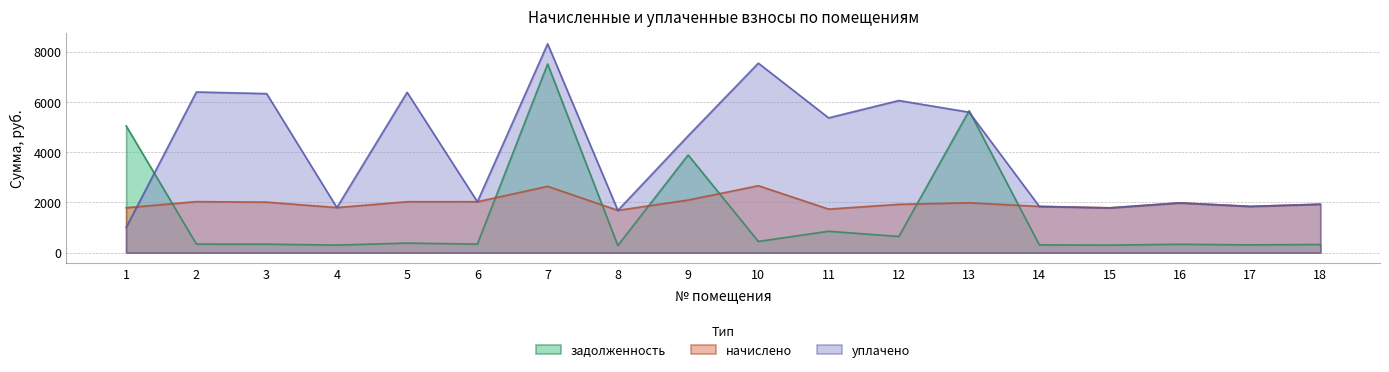

Where is the first local minimum for начислено?

4